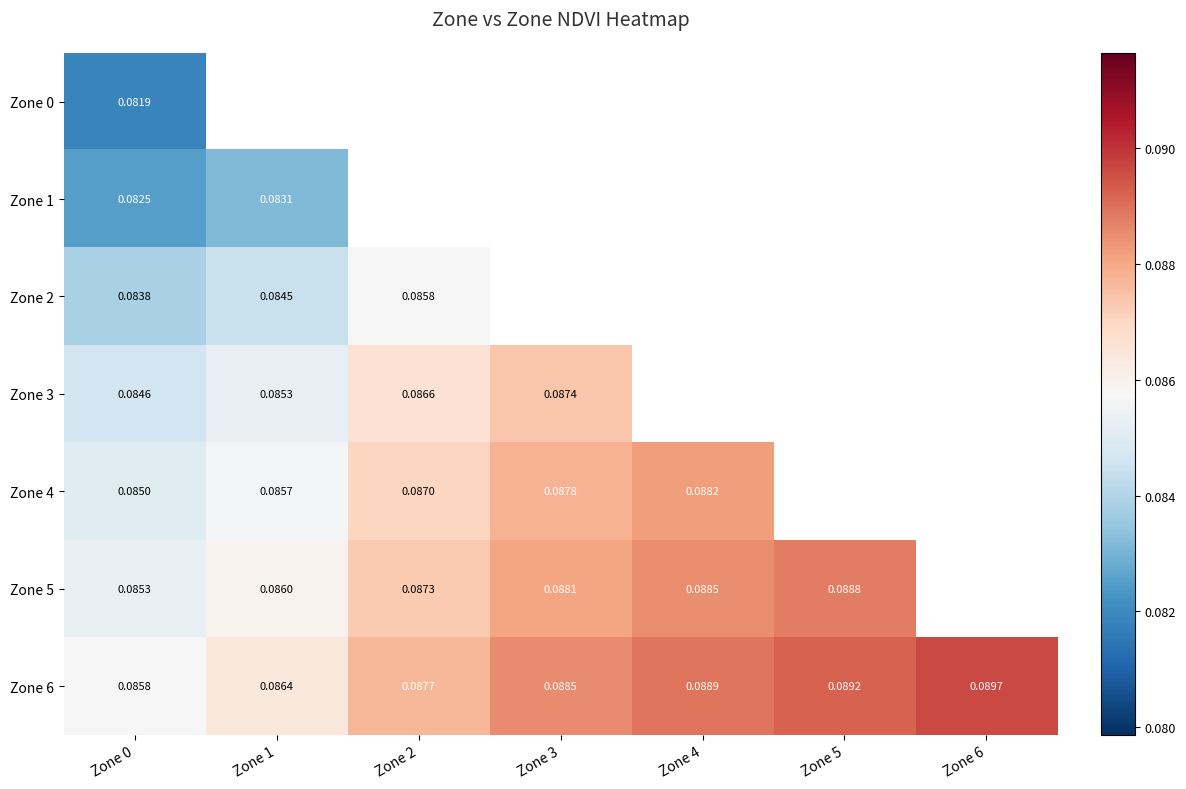

Is the value of Zone 0 at Zone 0 greater than the value of Zone 4 at Zone 2?

No